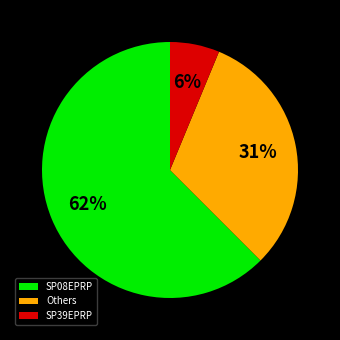

Which slice represents more than half of the pie?

SP08EPRP